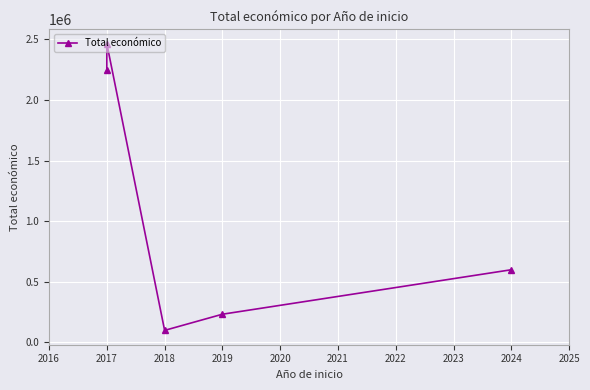

Reading right to left, extract all data points from this chart.

599211	232189	98861	2464572	2250674